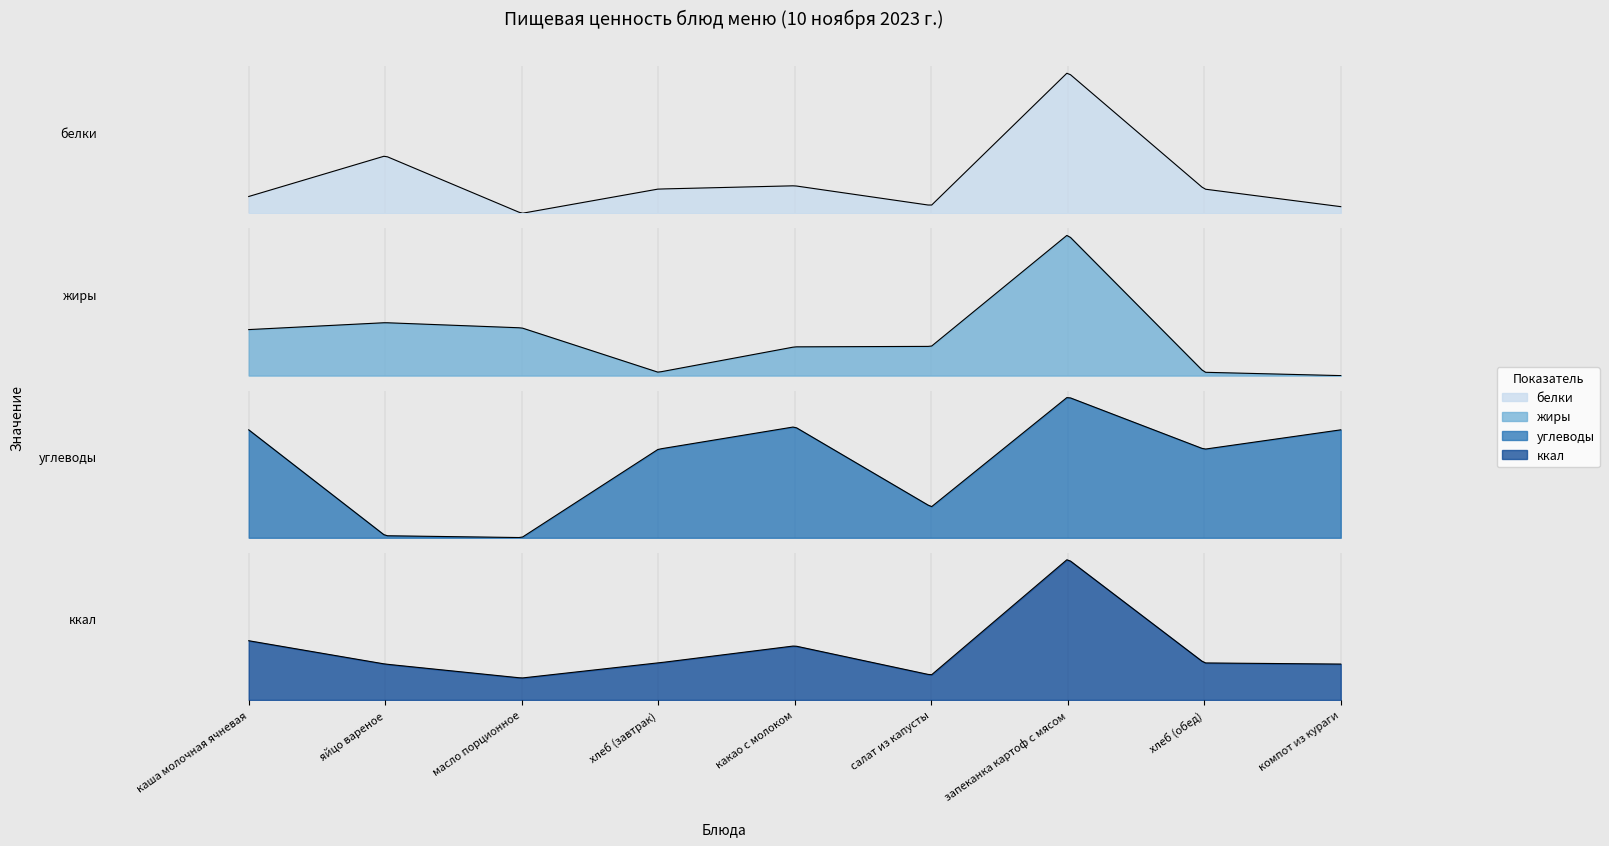

True or false: углеводы and жиры cross at least once.

True